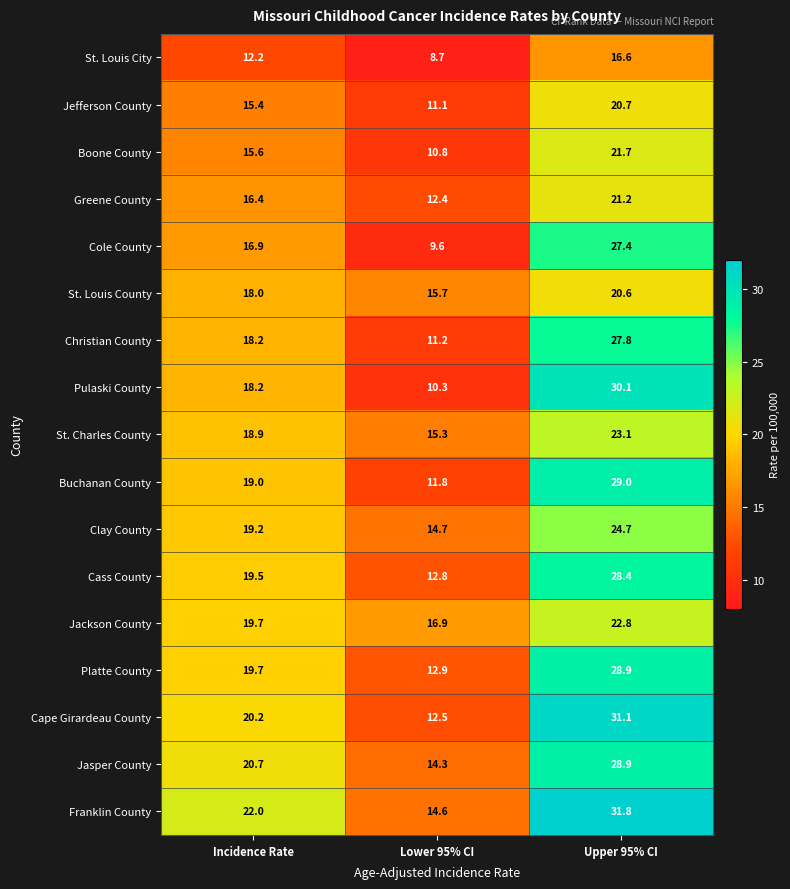

Is it true that Platte County equals 17.7 at Lower 95% CI?

False